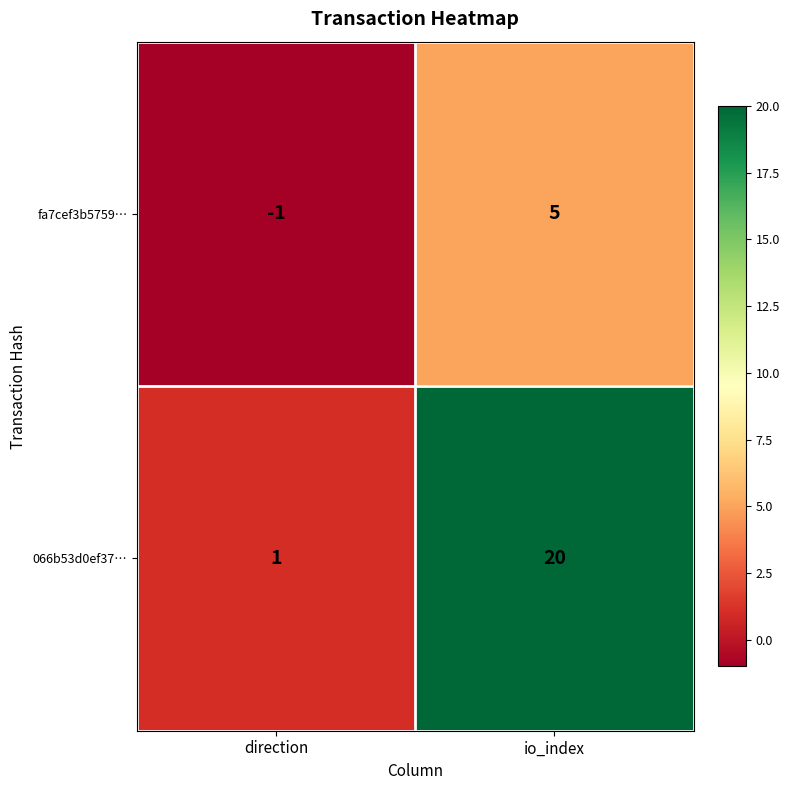

Which category has the highest value across all series?

io_index